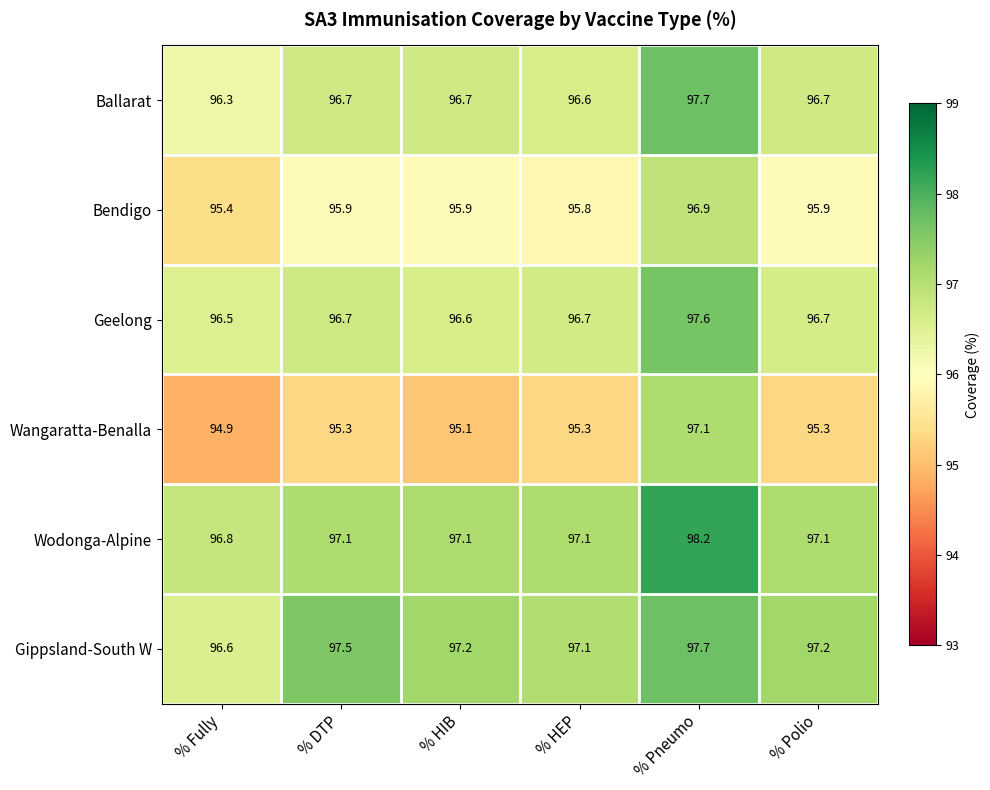

At % HIB, list the series in order from smallest to largest.

Wangaratta-Benalla, Bendigo, Geelong, Ballarat, Wodonga-Alpine, Gippsland-South W